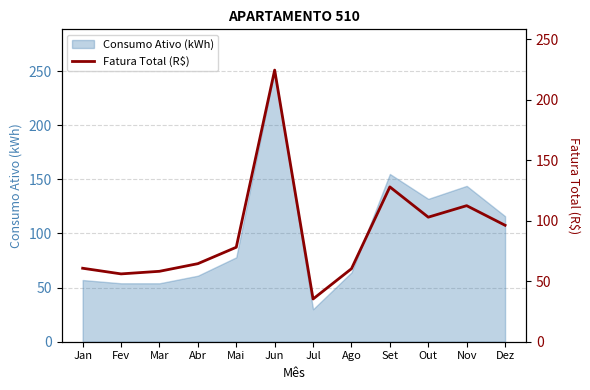

Which label corresponds to the largest value in the chart?

Jun